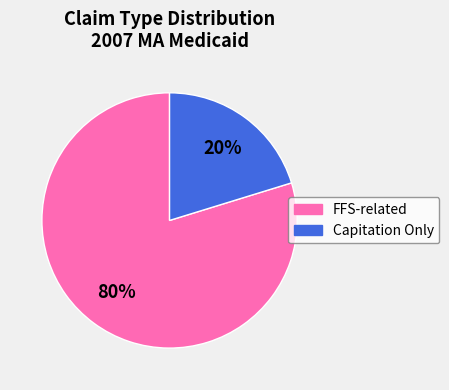

To the nearest percent, what is the difference between the largest and smallest slice percentages?

60%